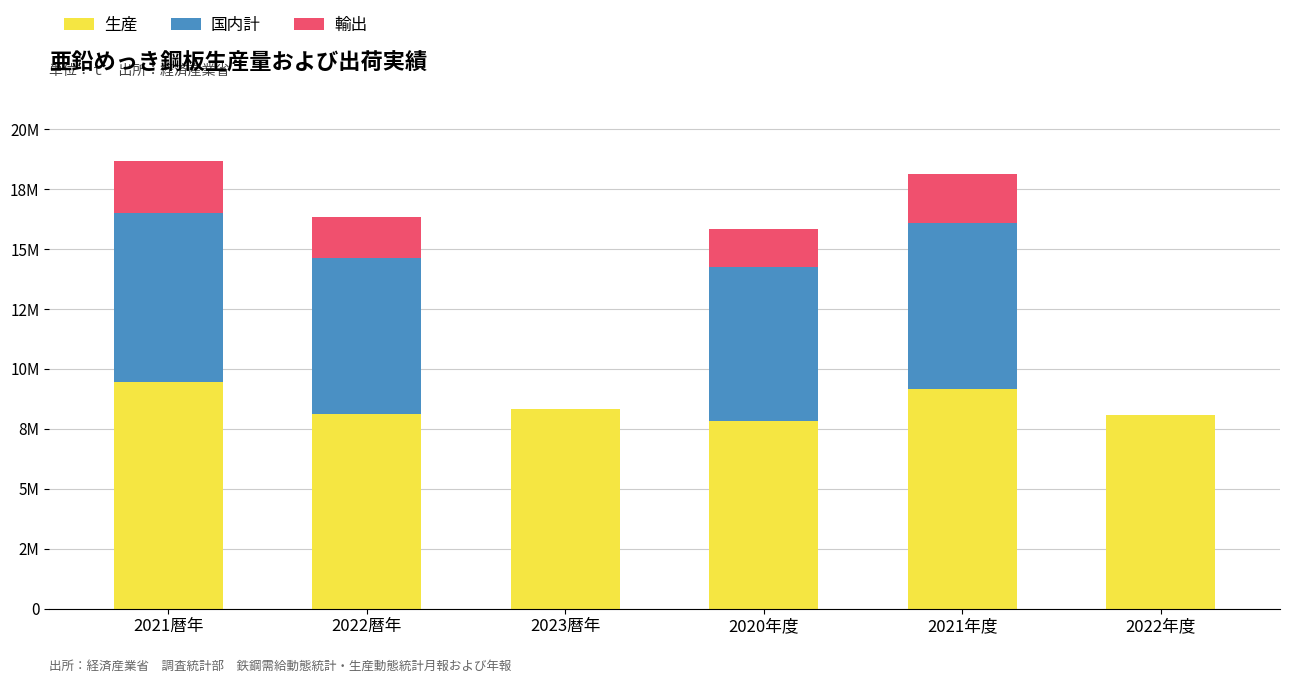

What are all the series names shown in the legend?

生産, 国内計, 輸出